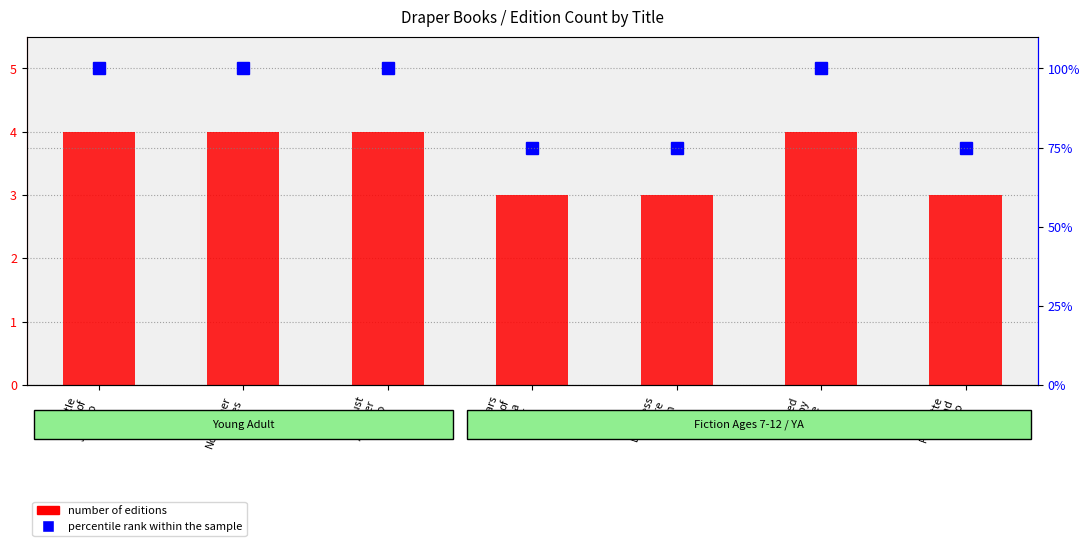

What is the difference between the percentile rank within the sample values at Romiette
and
Julio and November
Blues?

25